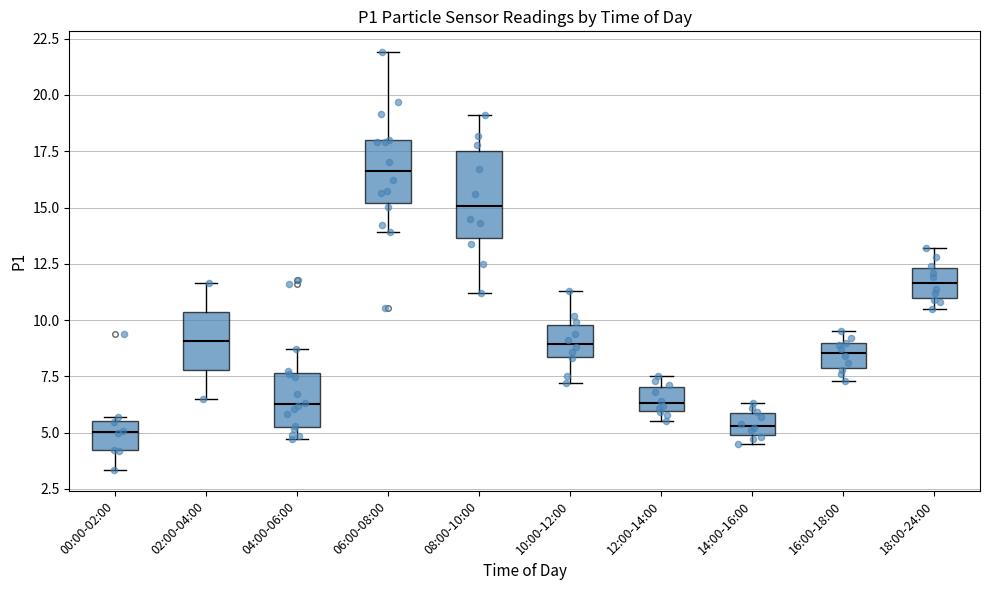

Which box is the tallest, from its lower edge to its upper edge?

08:00-10:00